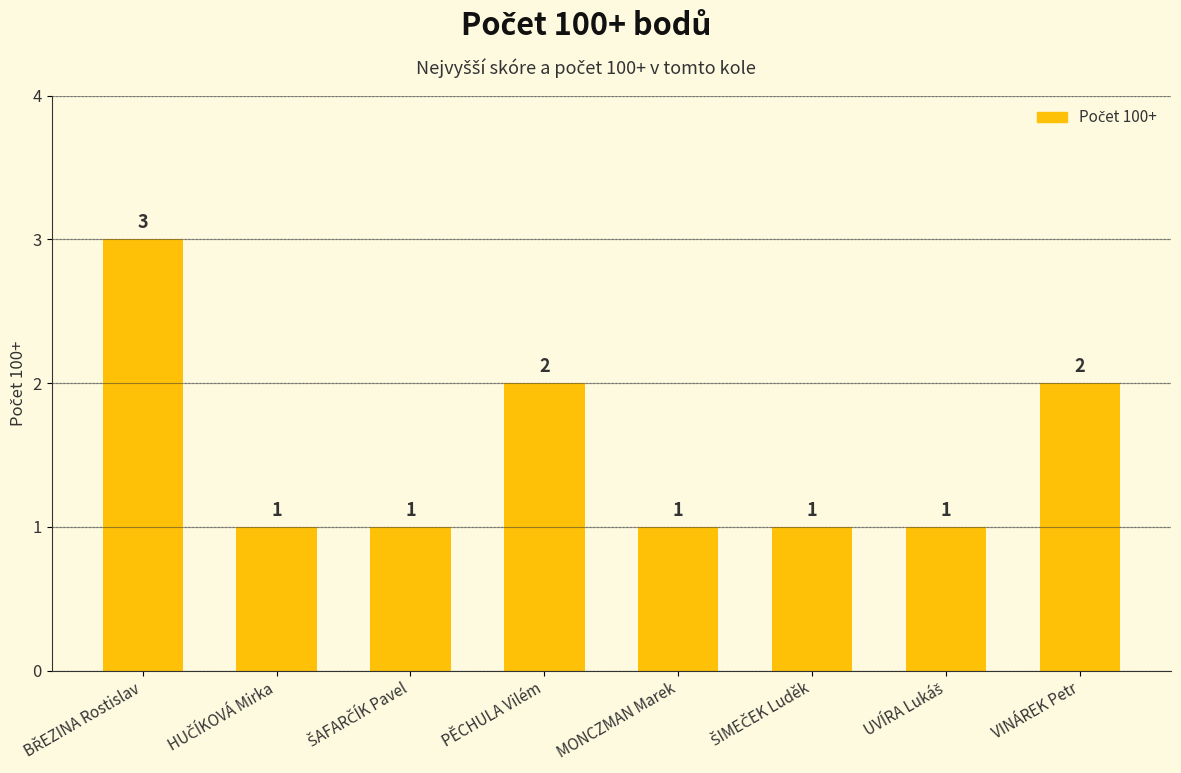

How many bars are there in total?

8